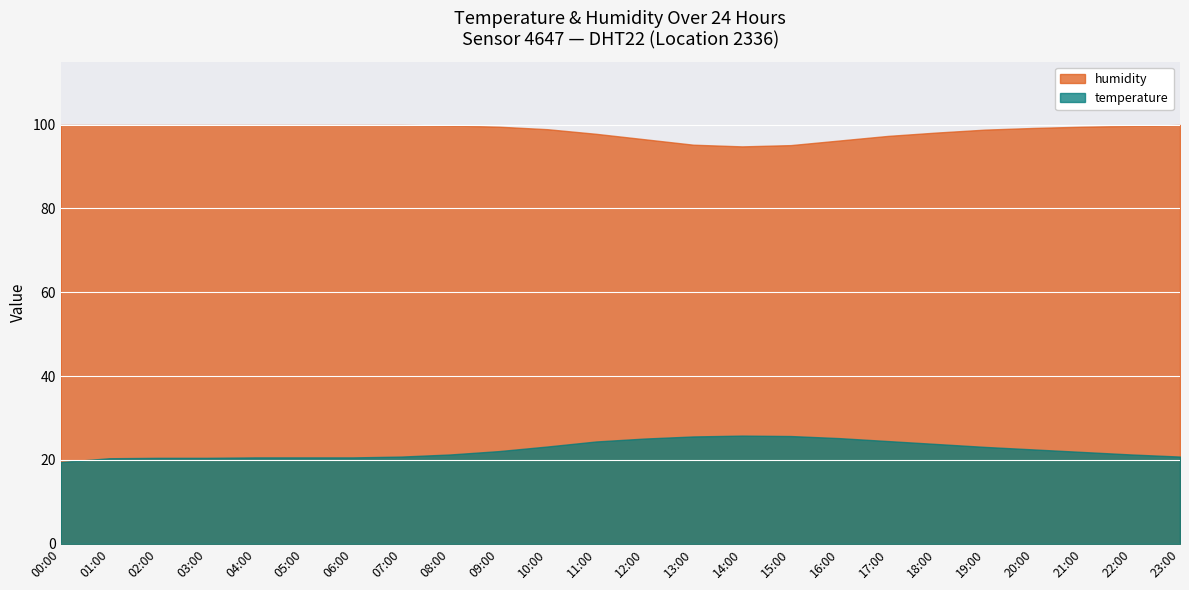

What is the difference between the highest and lowest values at 15:00?

69.4